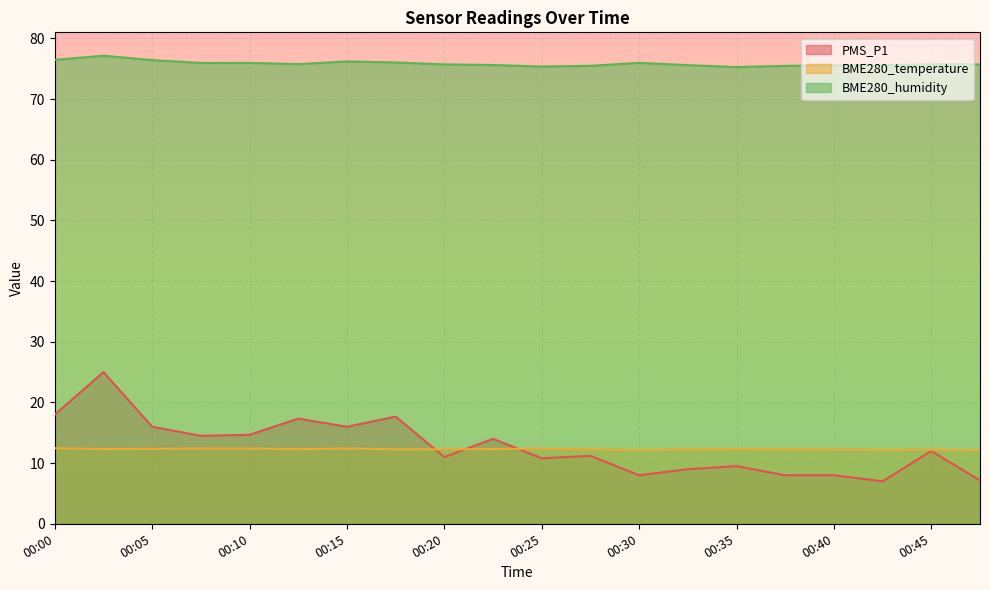

What is the minimum value shown in the chart?

7.0